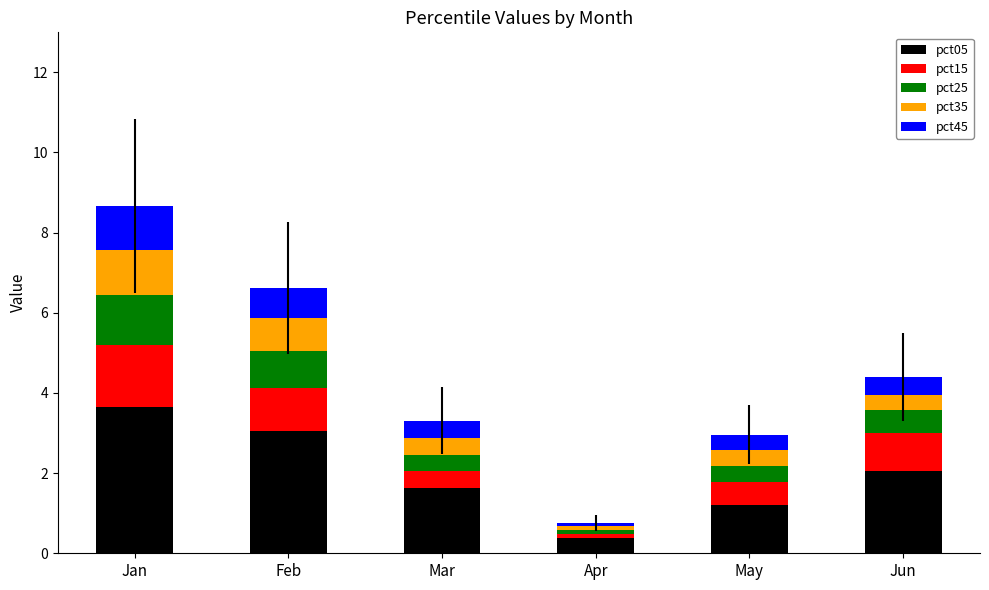

At which category is the sum across all series the highest?

Jan